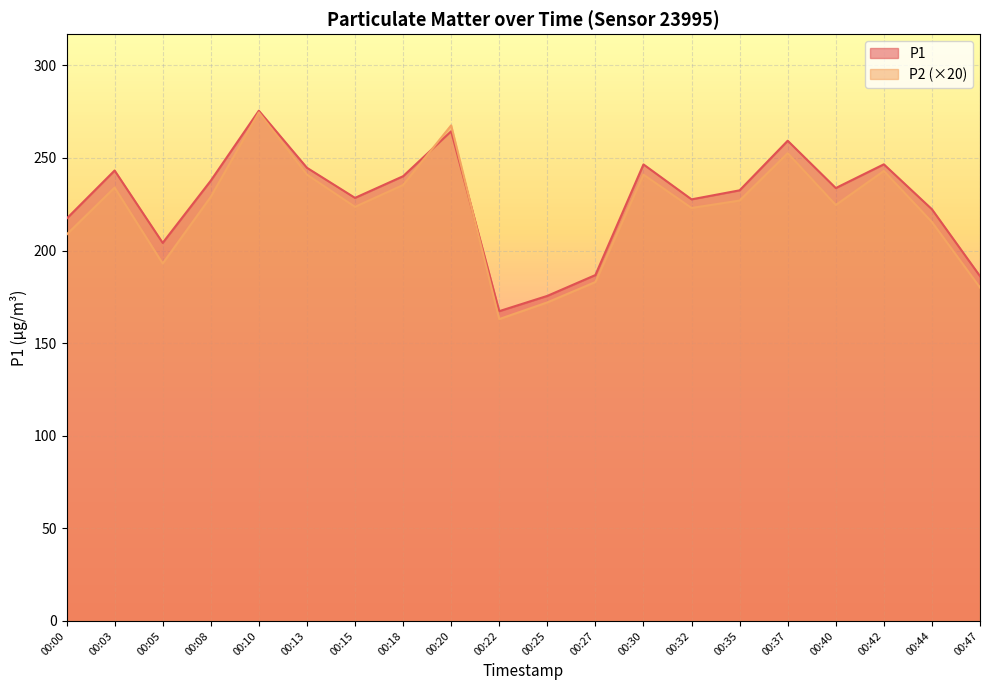

The value of P1 at 00:15 is 228.4. True or false?

True